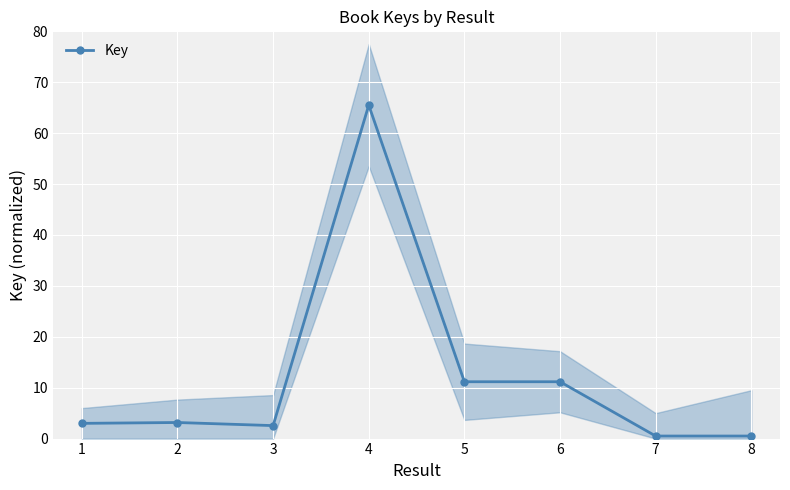

What is the value of the 8th point from the left?

0.5